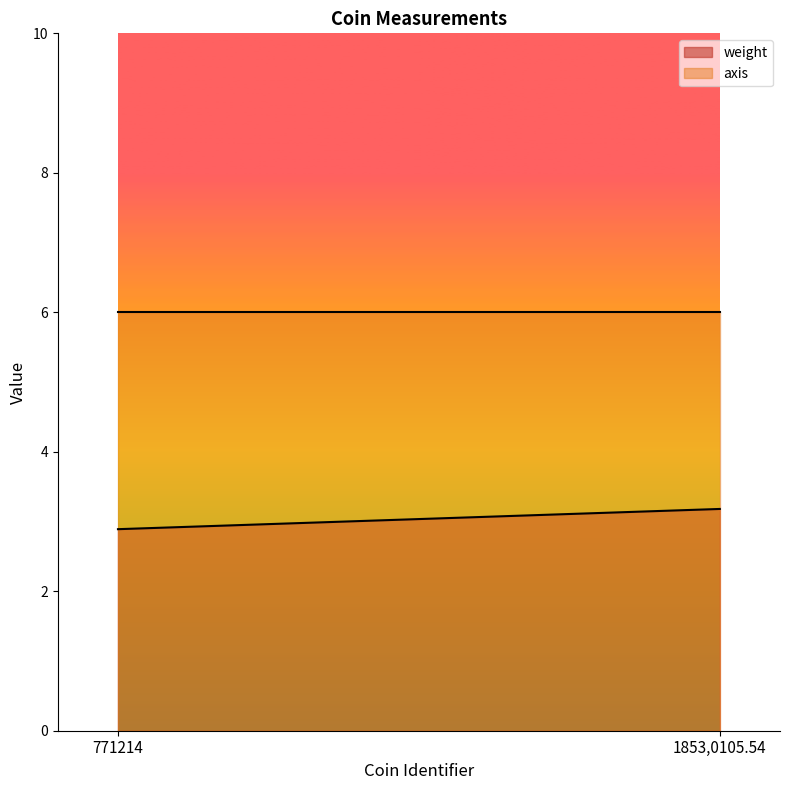

Is it true that axis equals 6.0 at 1853,0105.54?

True